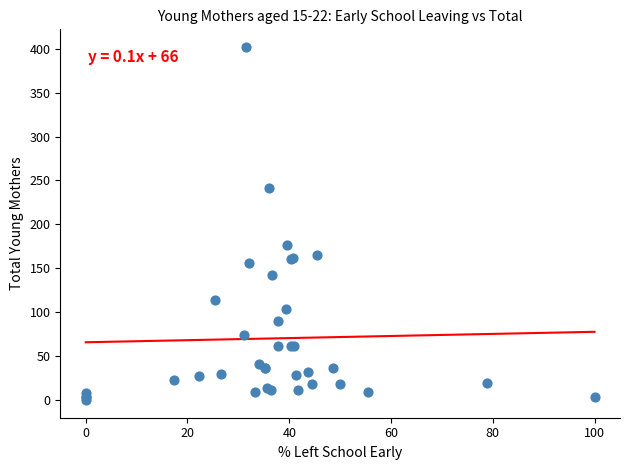

What Y value in the scatter plot is closest to 201?

177